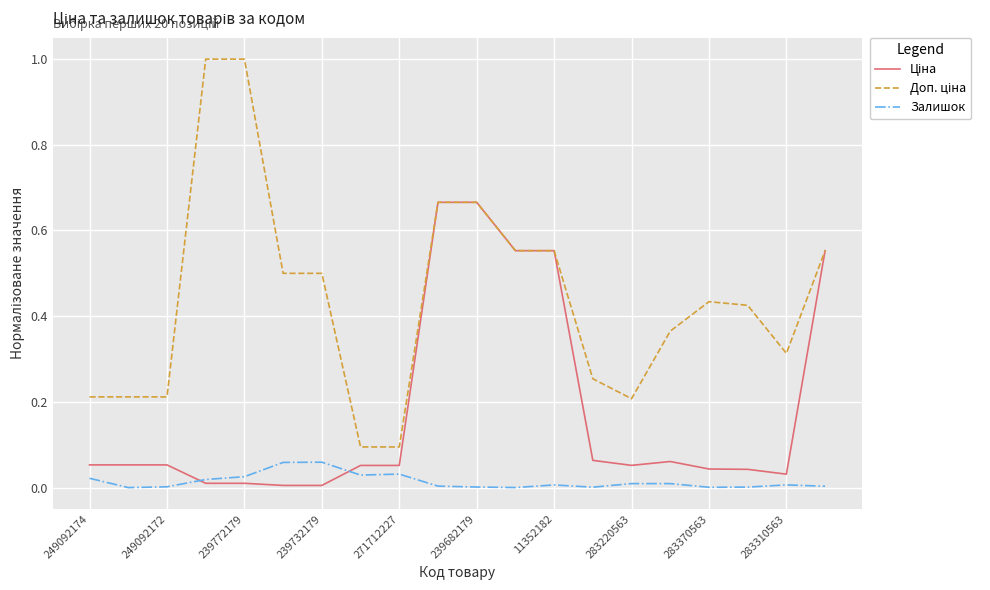

Is this an area chart (filled region under the line)?

No